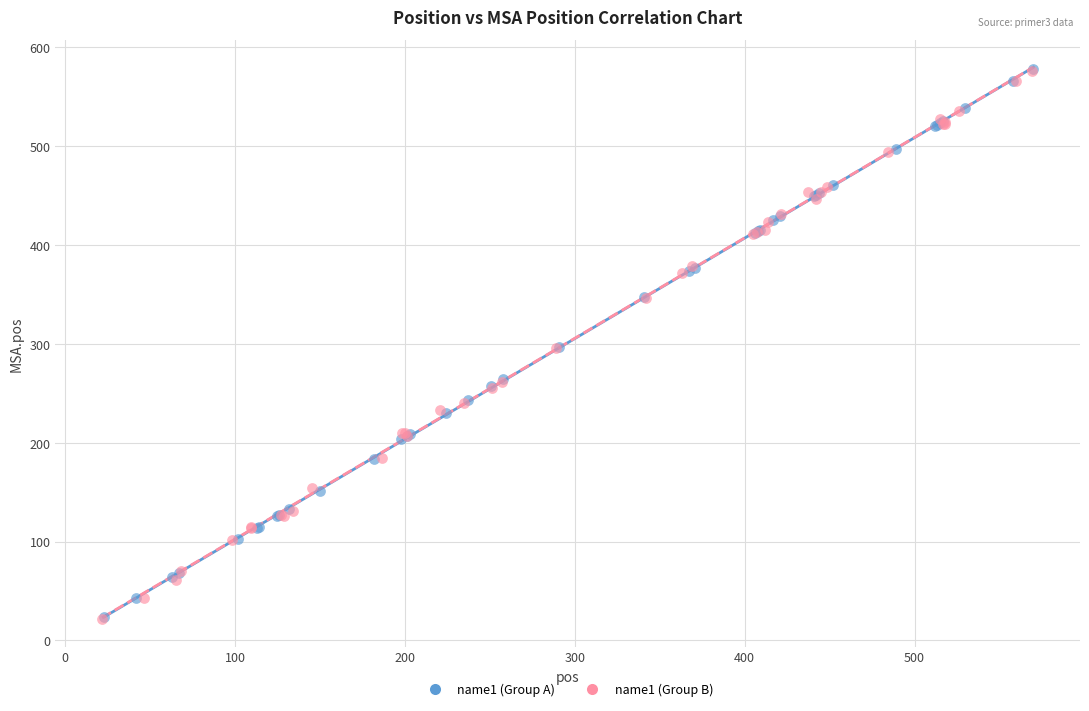

What are all the series names shown in the legend?

name1 (Group A), name1 (Group B)